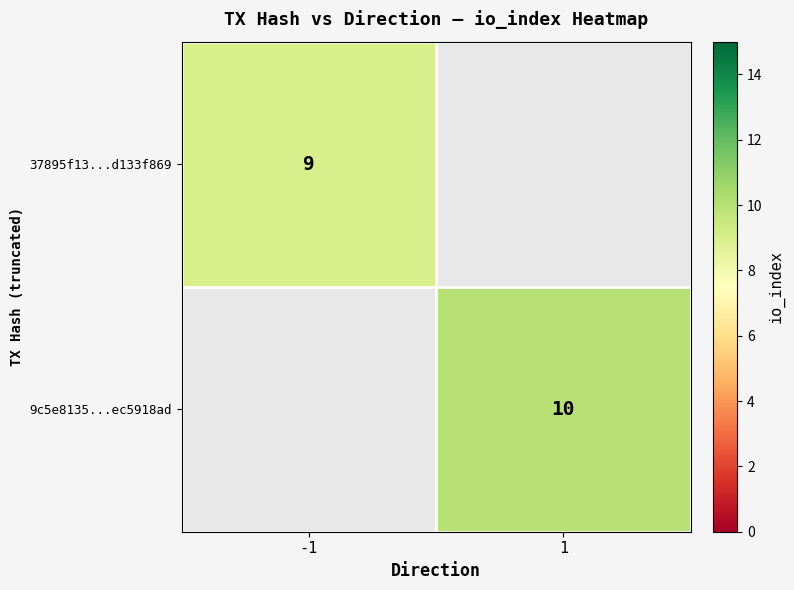

The value of 9c5e8135...ec5918ad at 1 is 2. True or false?

False